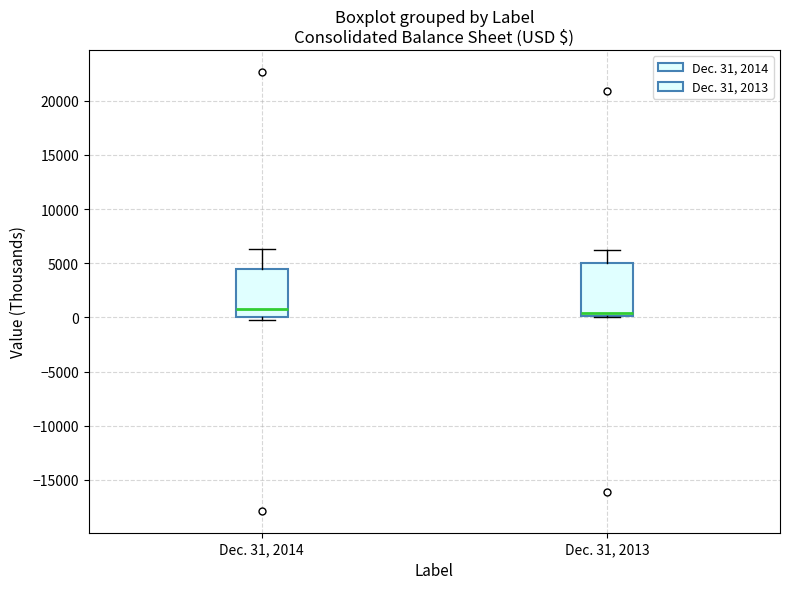

Where is the upper edge of the box for Dec. 31, 2014 on the y-axis? The values are not printed on the chart, so give them approximately, as read against the axis.

4500